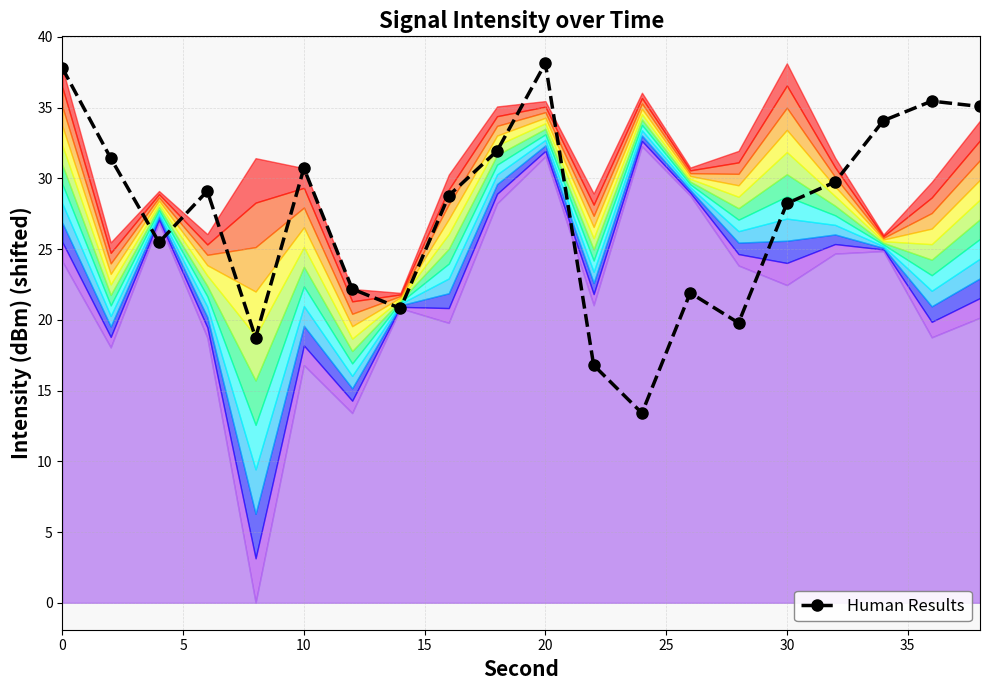

What is the maximum value for Human Results?

38.1